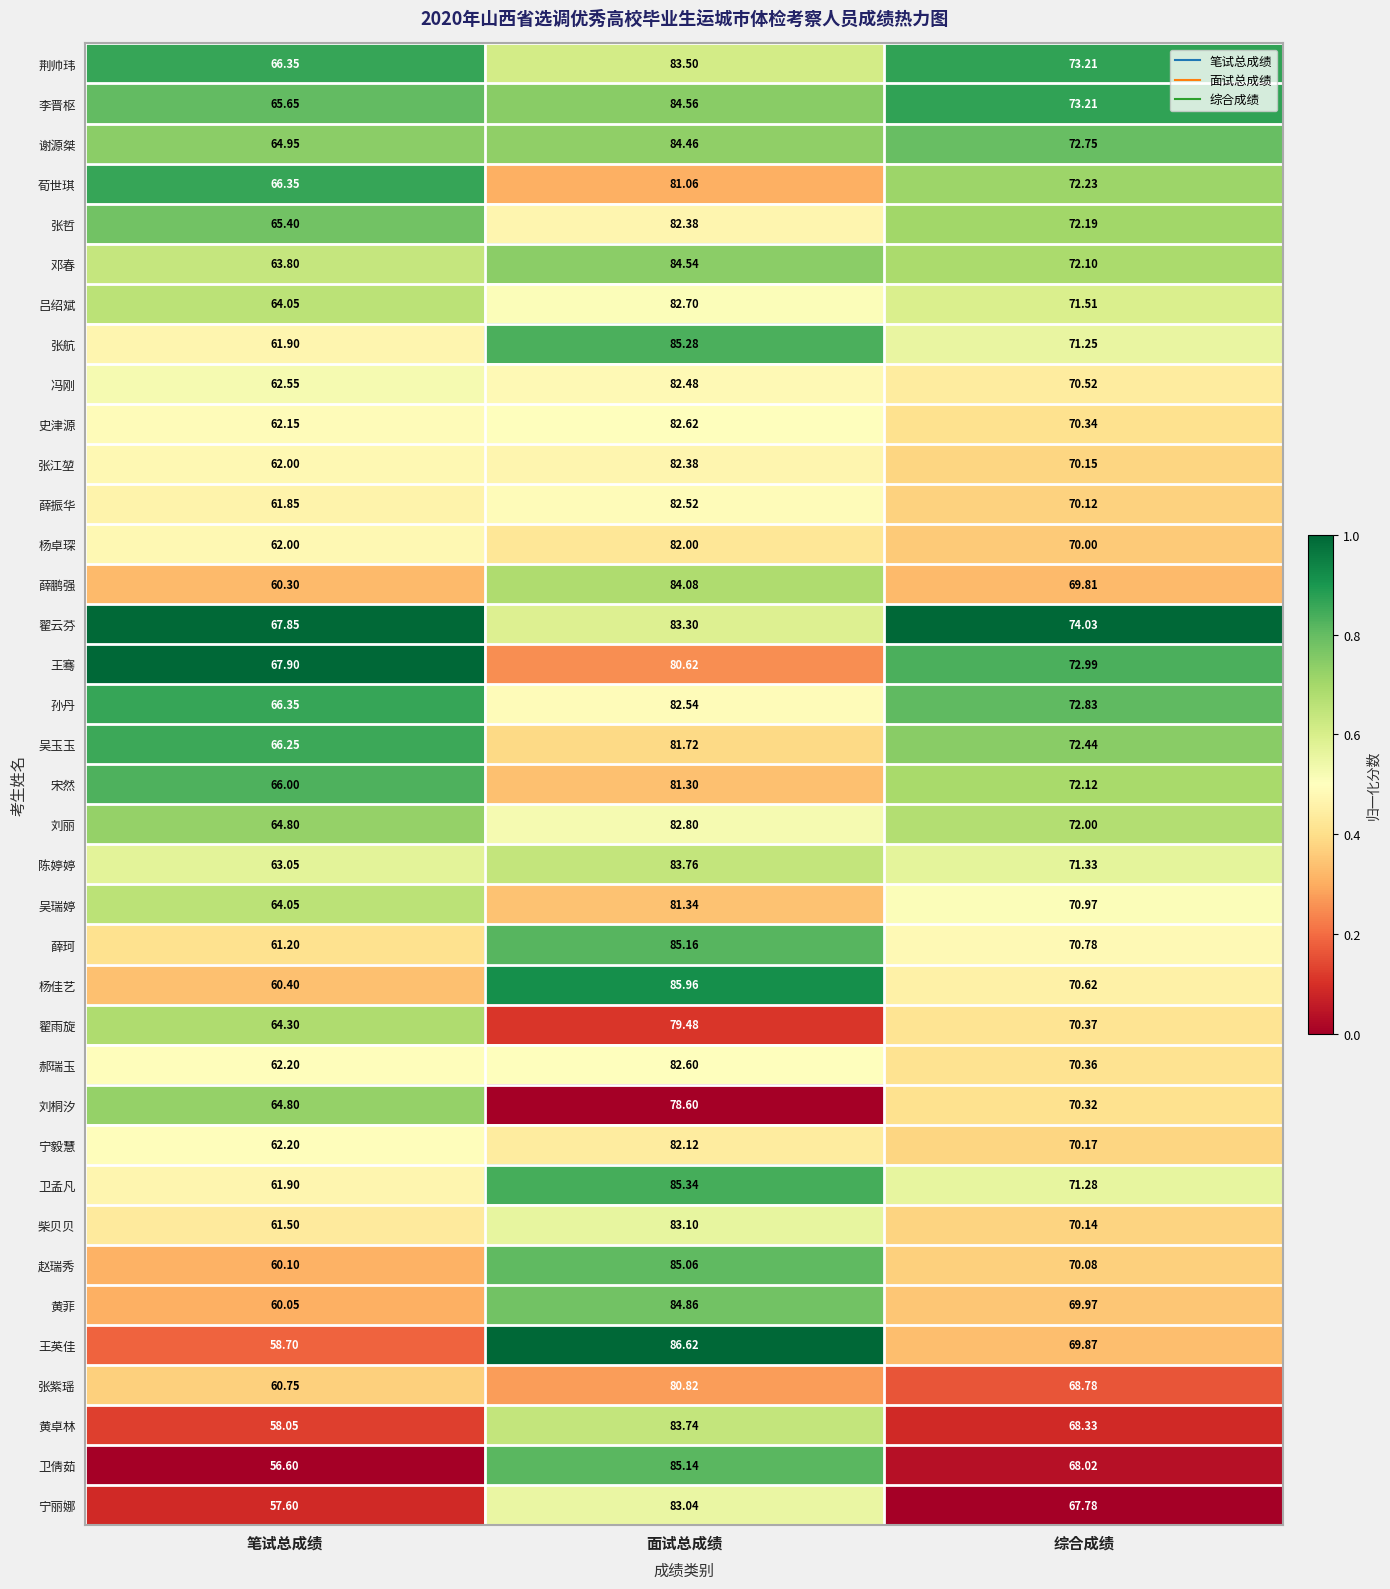

Which category has the lowest value in the 宁丽娜 series?

笔试总成绩